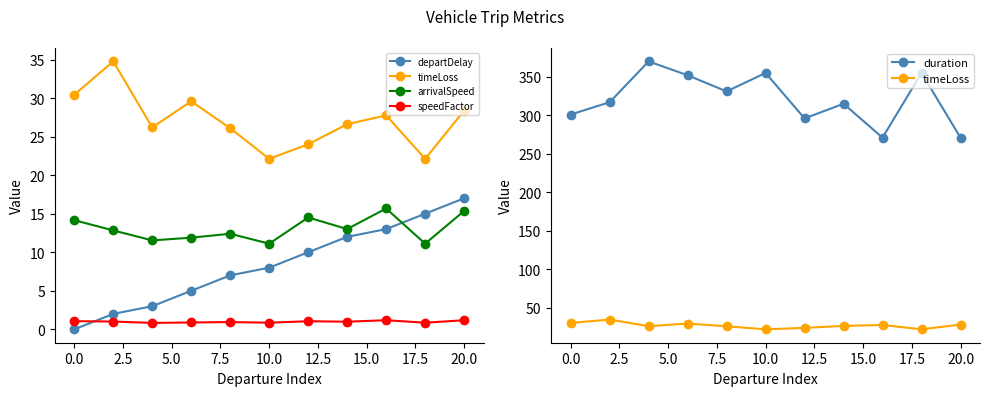

How many data points does each series have?

11